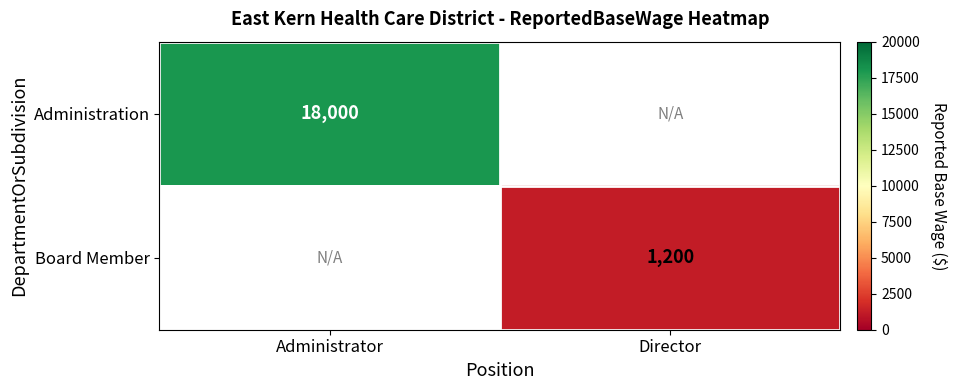

The Board Member series shows 1200 at Director. True or false?

True